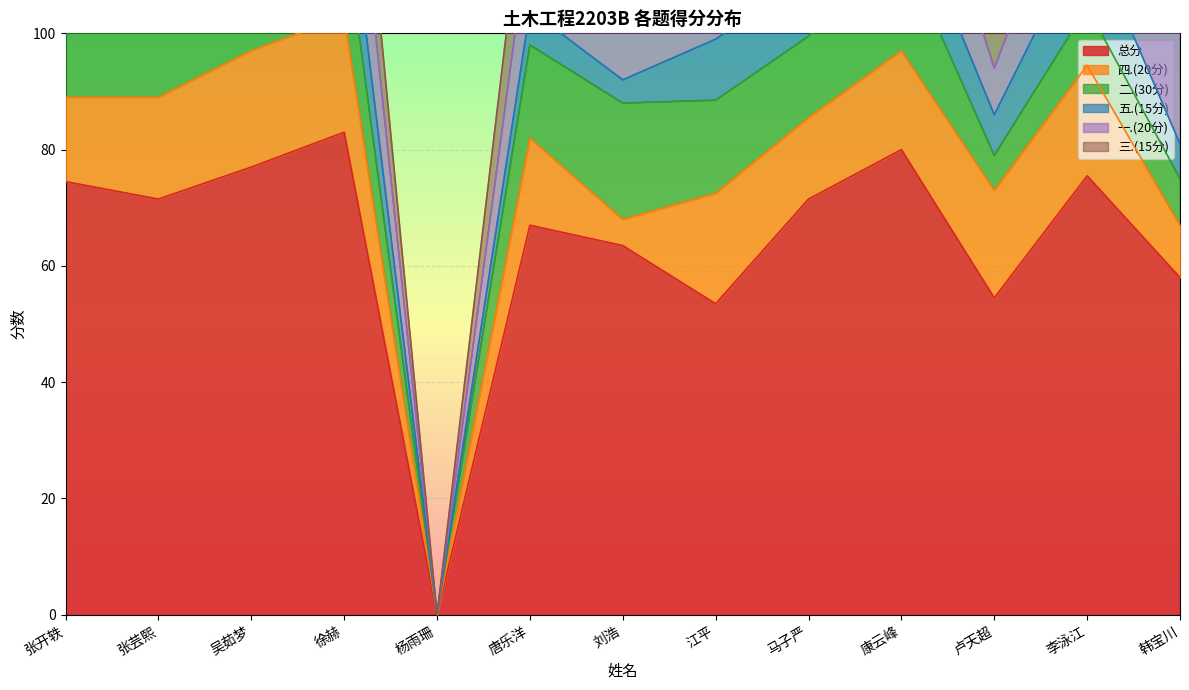

Which category has the highest value across all series?

徐赫